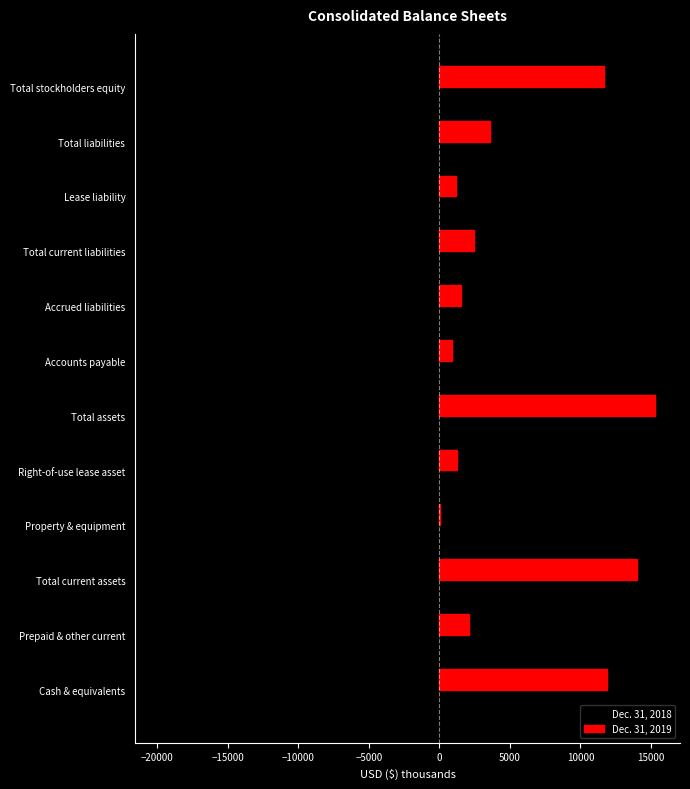

Which series changed the most between Total current assets and Lease liability?

Dec. 31, 2018